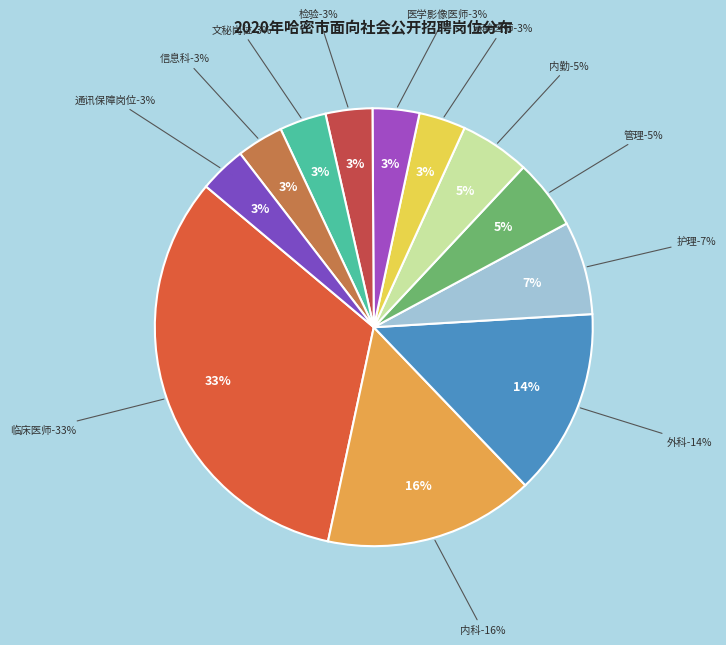

What portion of the pie excludes 内科?

84.5%